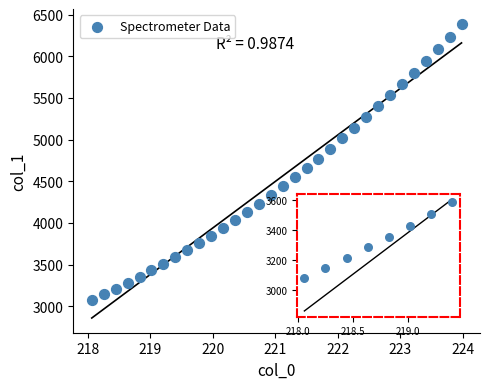

What is the range of X values (max minus min)?

5.9